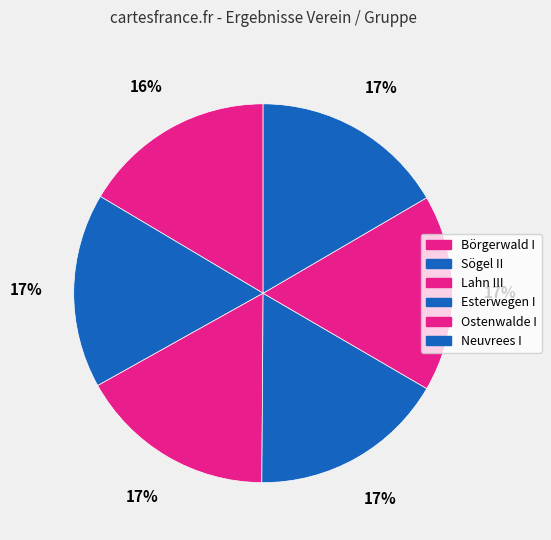

To the nearest percent, what is the combined percentage of Ostenwalde I and Sögel II?

33%